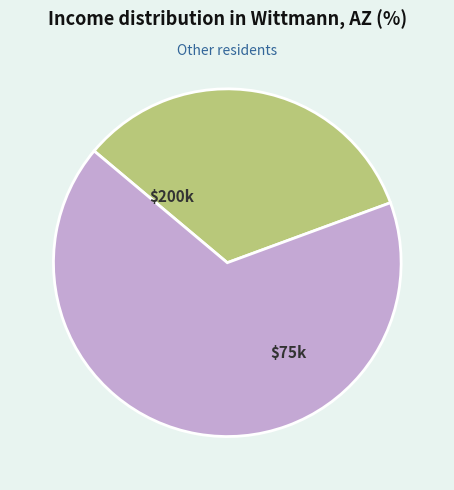

Is there a majority slice in this chart?

Yes